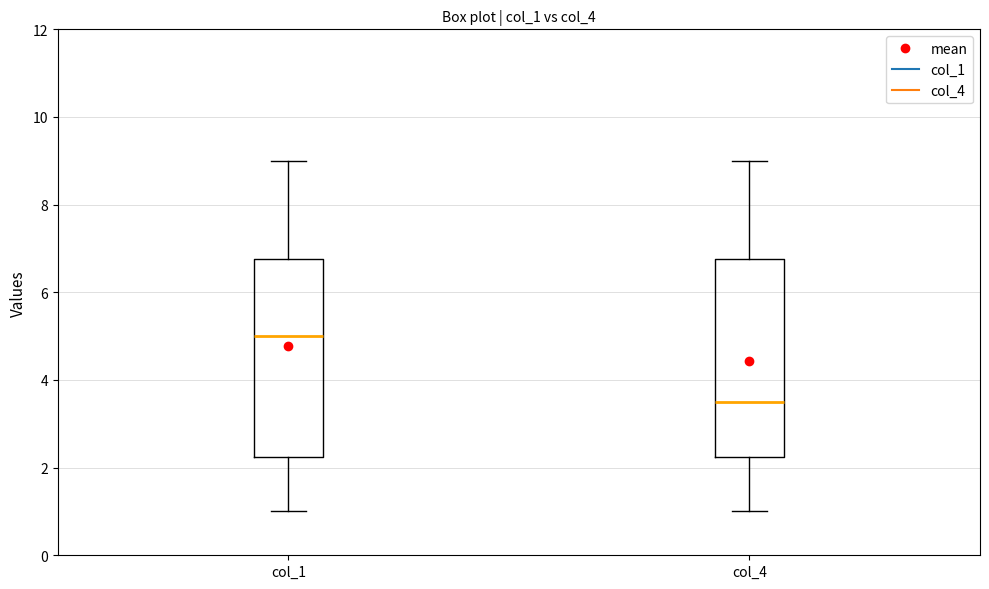

Reading left to right, read every box against the y-axis: the position of its median line, the range the box covers, and the ends of its whiskers. The values are not printed on the chart, so give them approximately, as read against the axis.

col_1: median 5.0, box 2.2 to 6.8, whiskers 1.0 to 9.0
col_4: median 3.6, box 2.2 to 6.8, whiskers 1.0 to 9.0